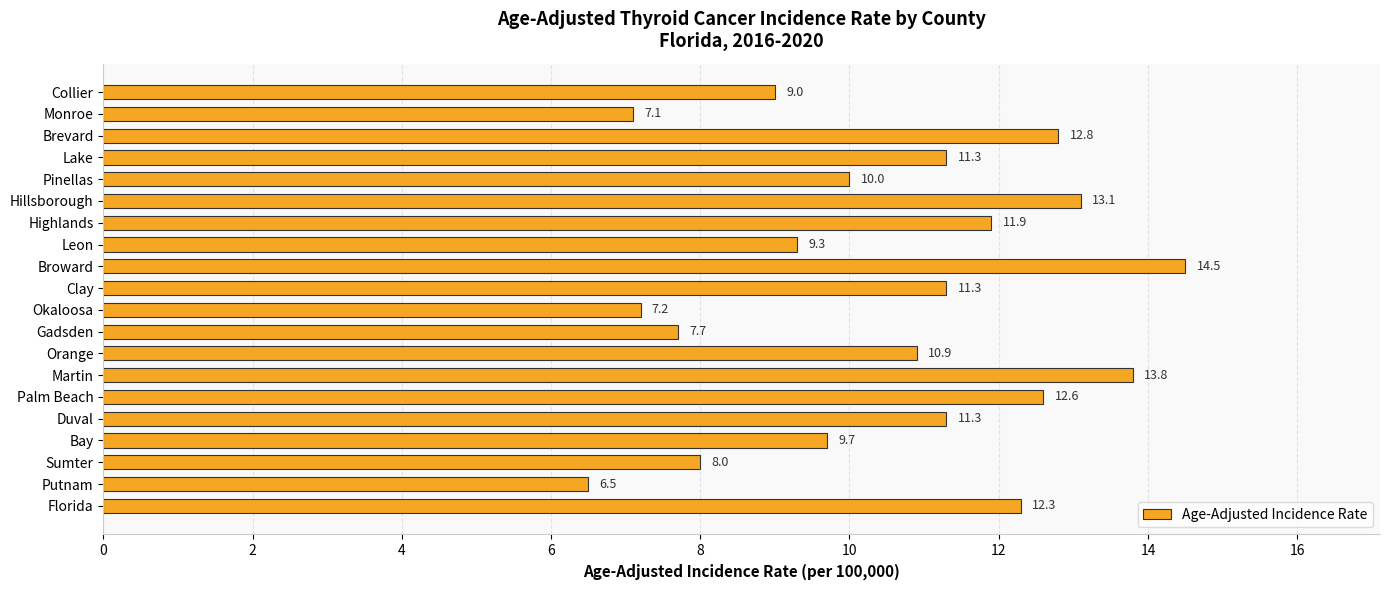

What is the average value?

10.5